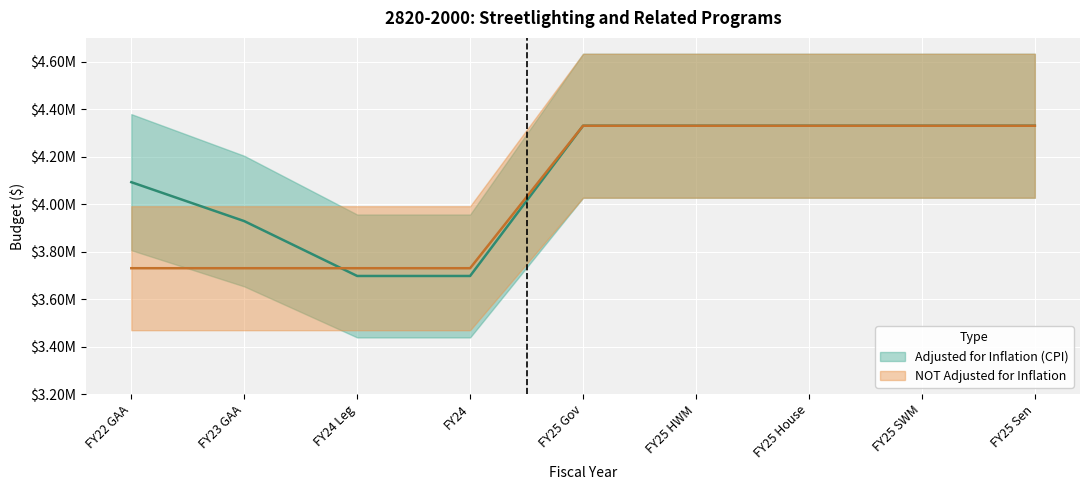

Is it true that NOT Adjusted for Inflation equals 6388699 at FY25 HWM?

False